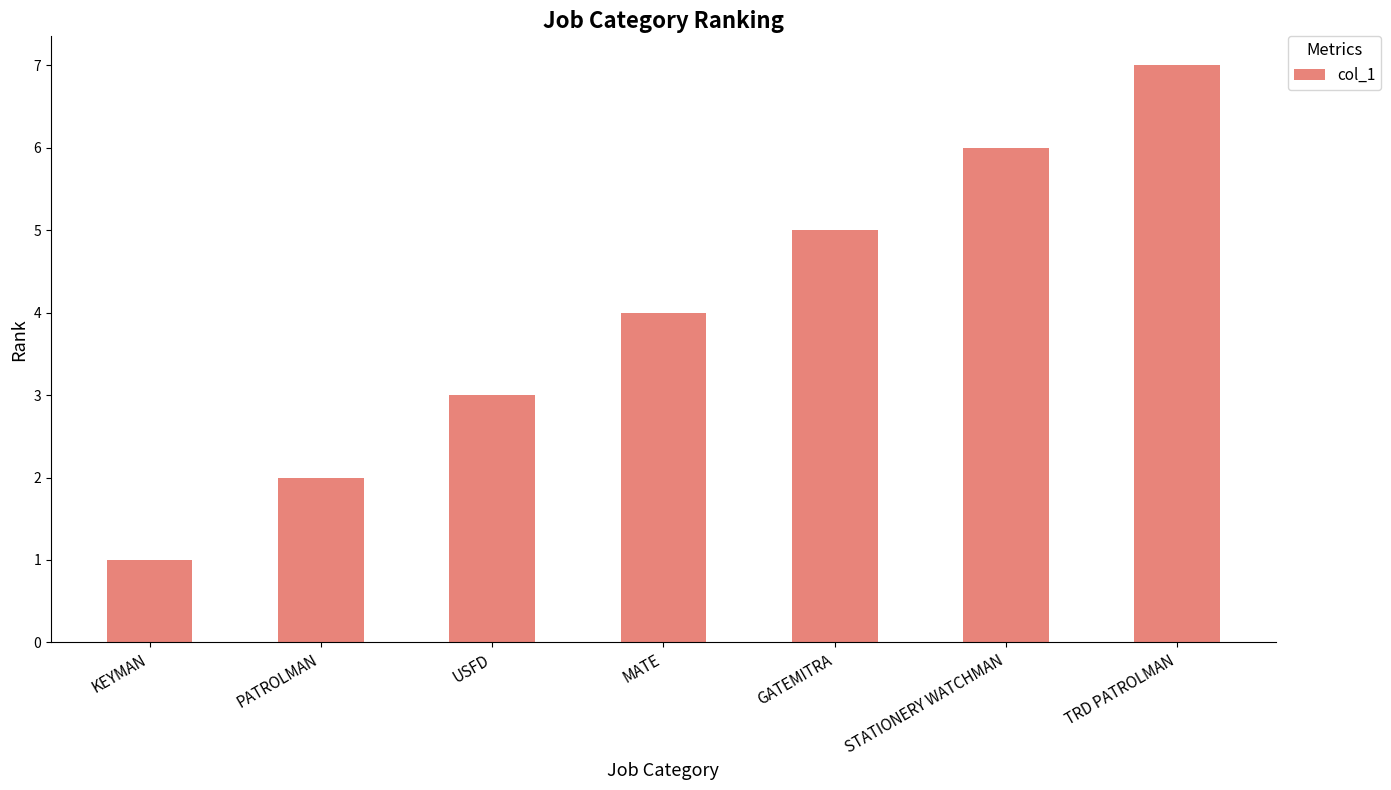

What is the change in value from KEYMAN to GATEMITRA?

+4